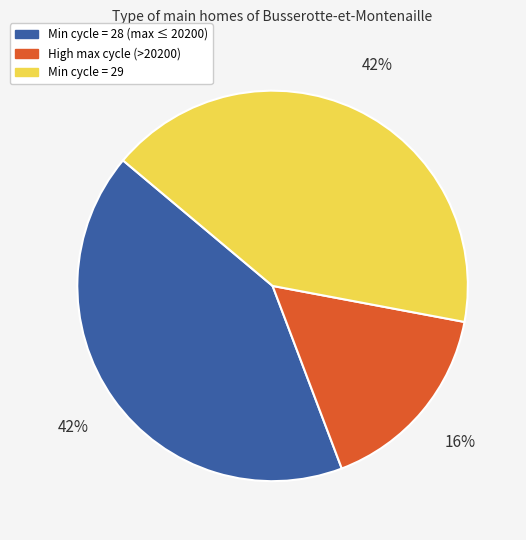

Is there any slice that represents more than half of the pie?

No